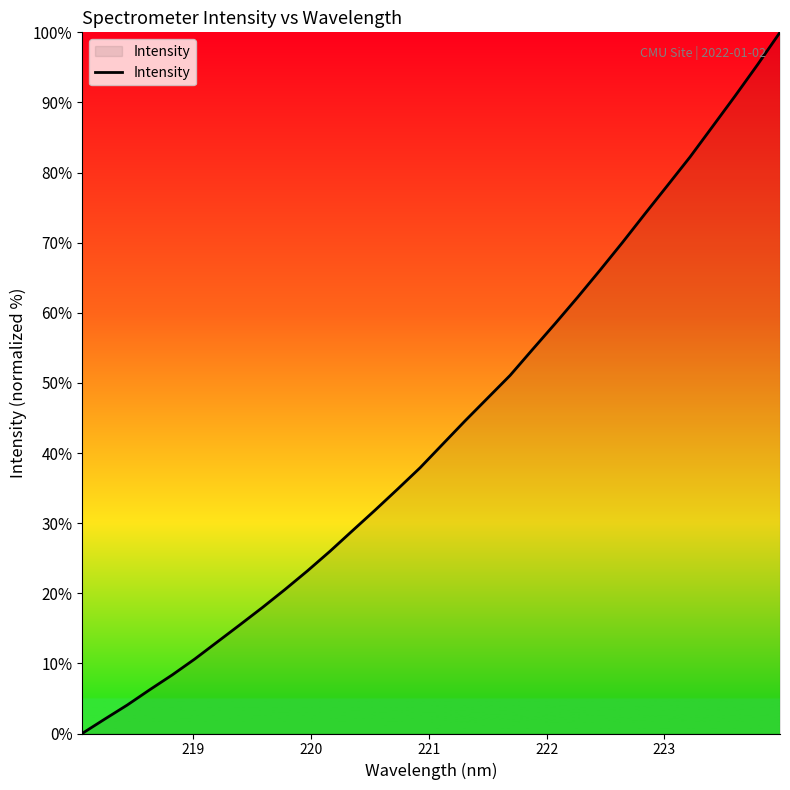

What is the greatest value displayed?

100.0